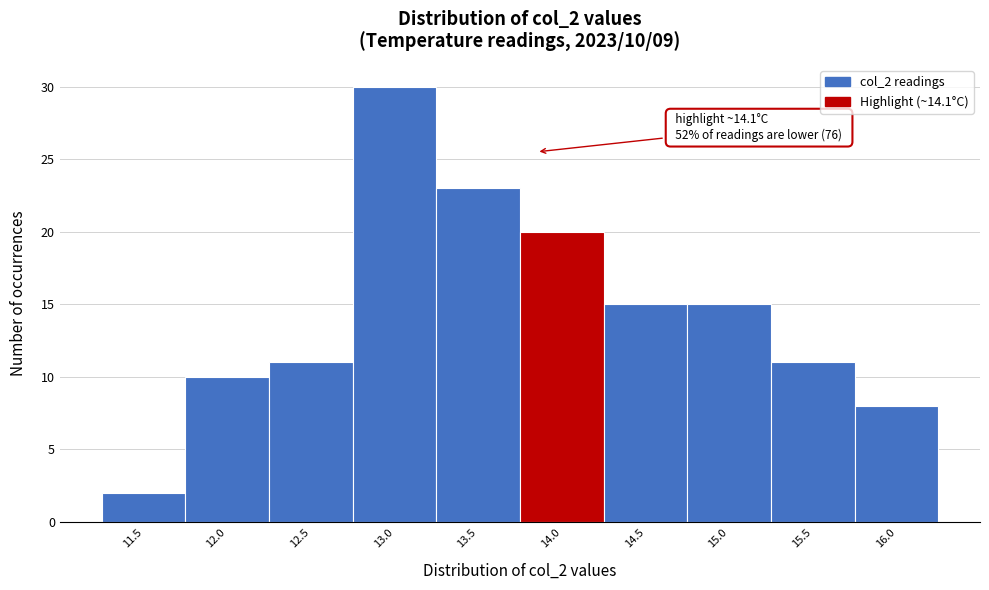

Reading left to right, transcribe all the data shown in this chart.

2	10	11	30	23	20	15	15	11	8